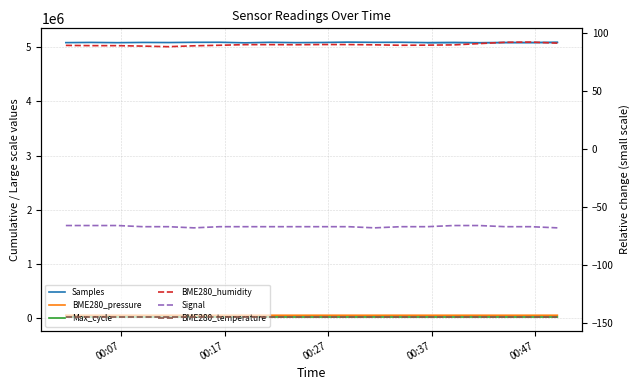

What are all the series names shown in the legend?

Samples, BME280_pressure, Max_cycle, BME280_humidity, Signal, BME280_temperature